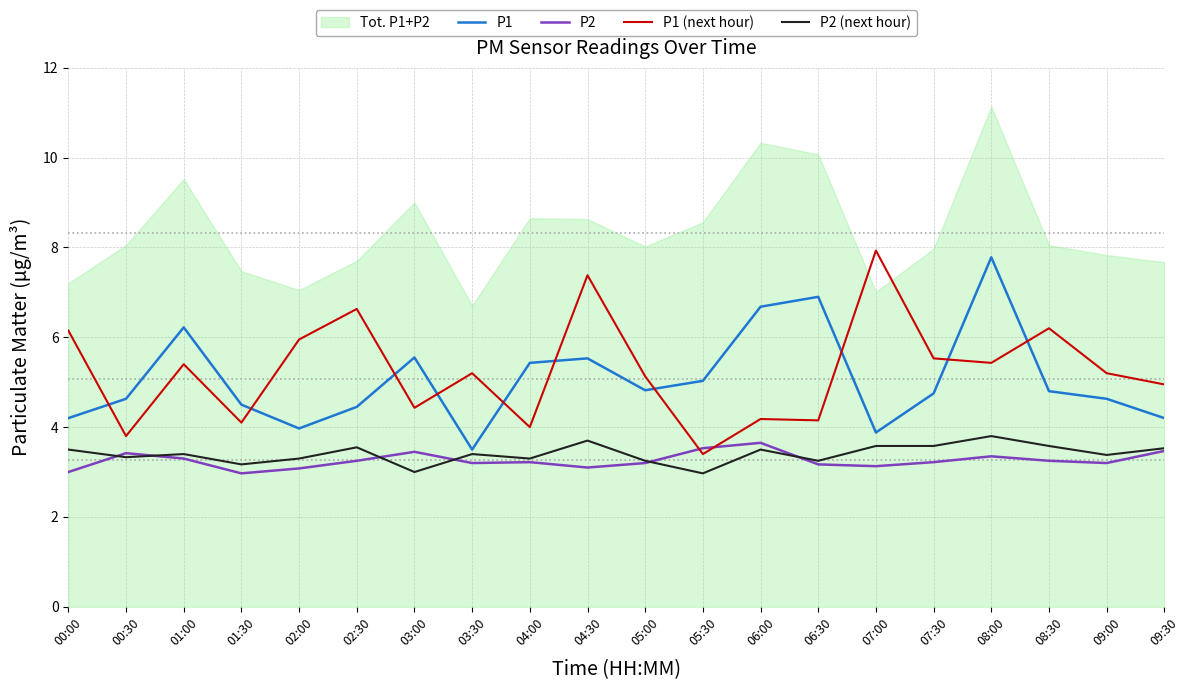

What is the label of the 11th point from the left?

05:00